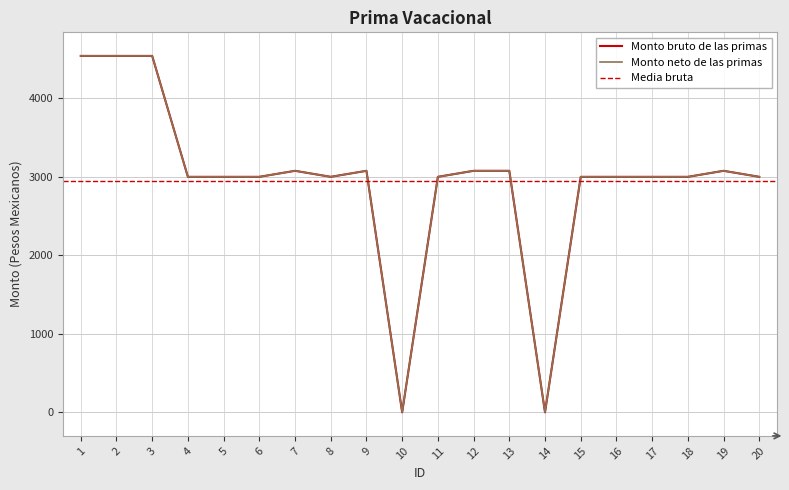

How many positive values does the Monto bruto de las primas series have?

18